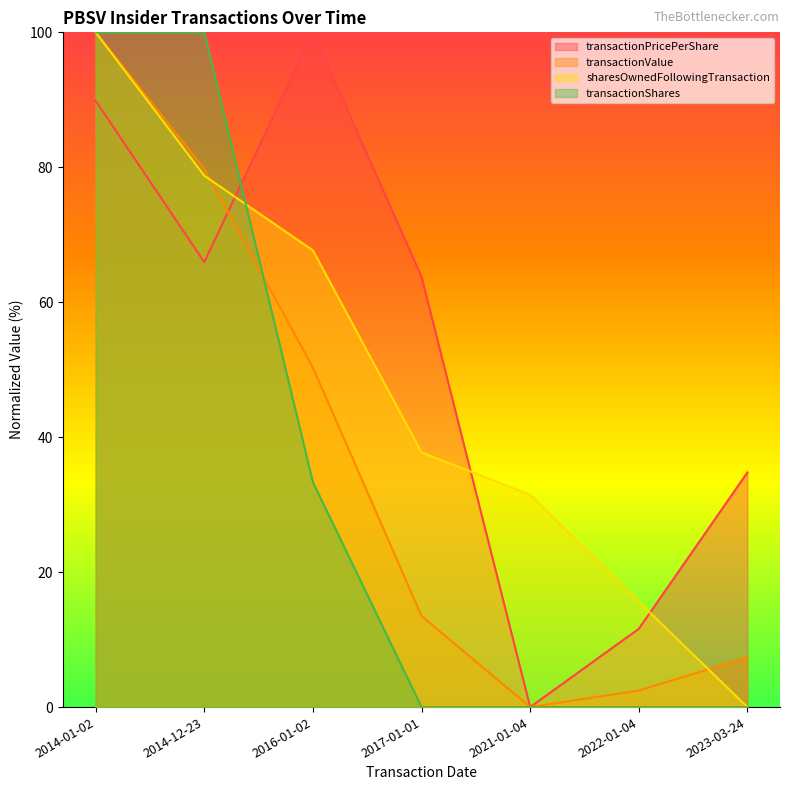

Which series has the widest spread of values?

transactionPricePerShare